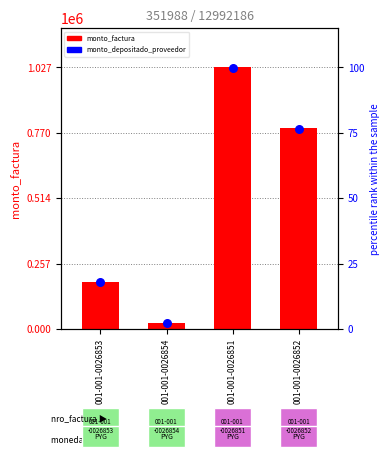

Which series contains the highest Y value?

monto_factura